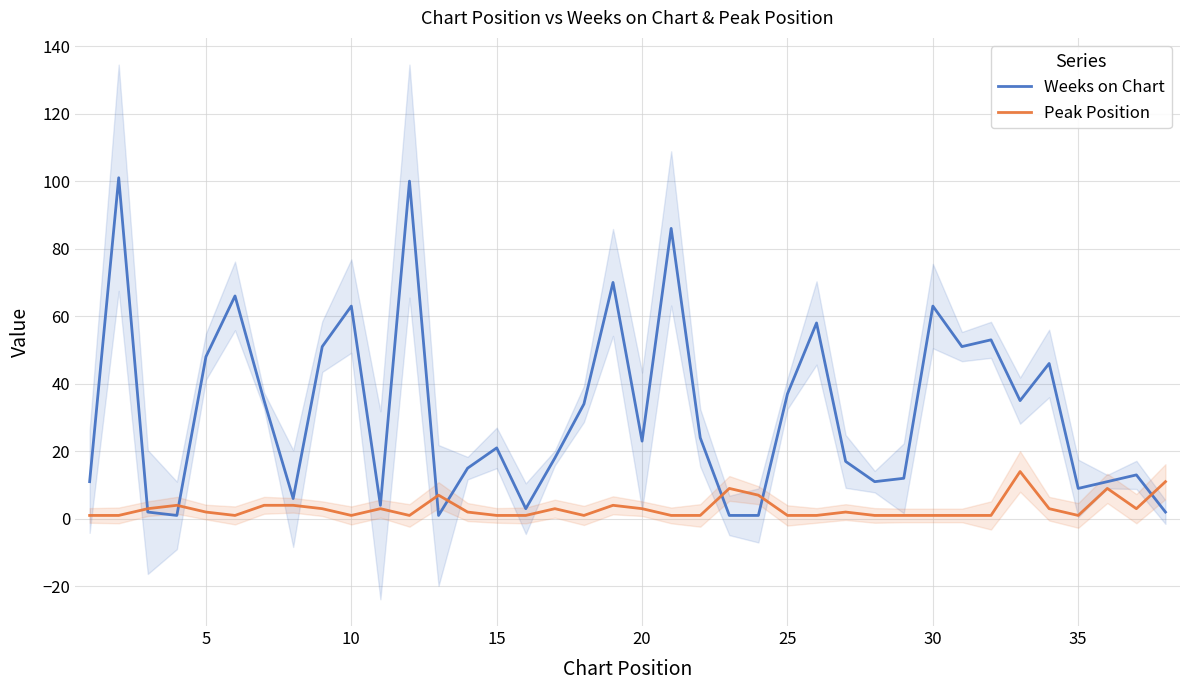

What is the maximum value for Weeks on Chart?

101